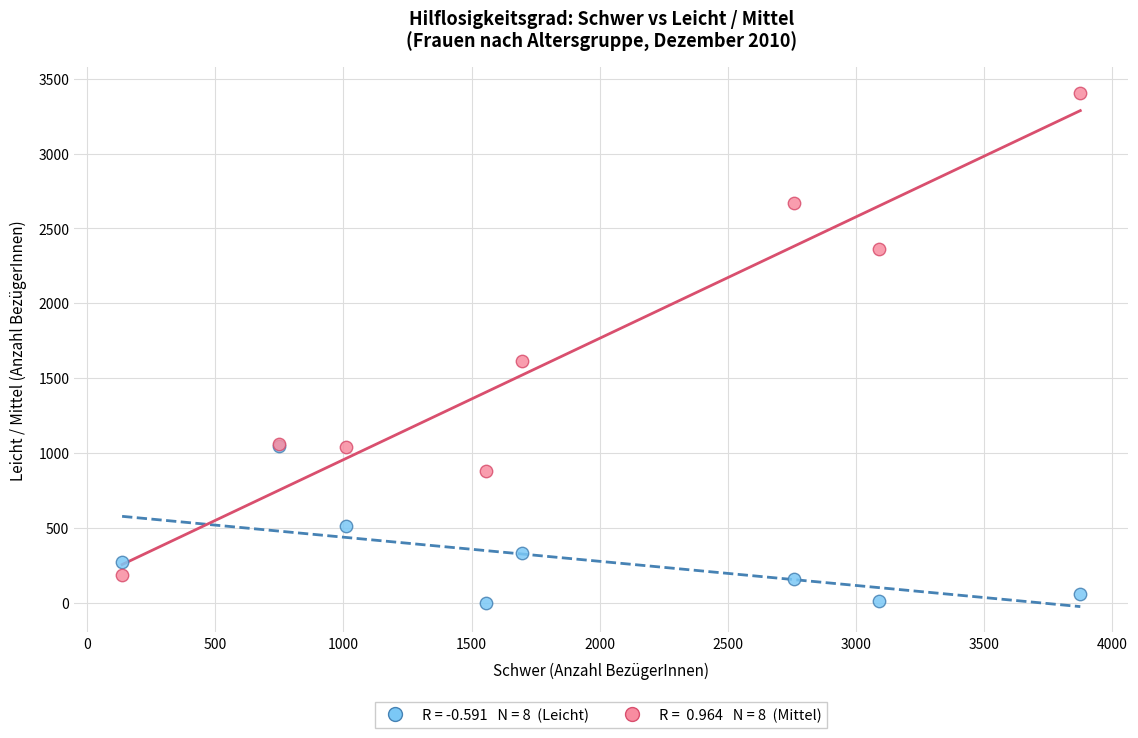

Across all series, what Y value is closest to 1704?

1614